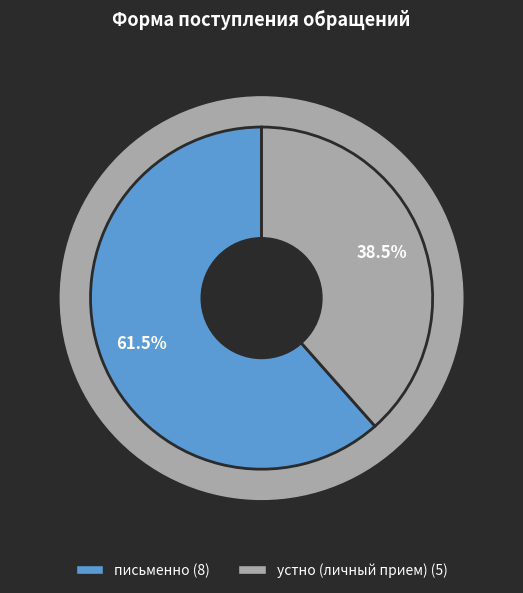

What percentage do устно (личный прием) and письменно together represent?

100.0%